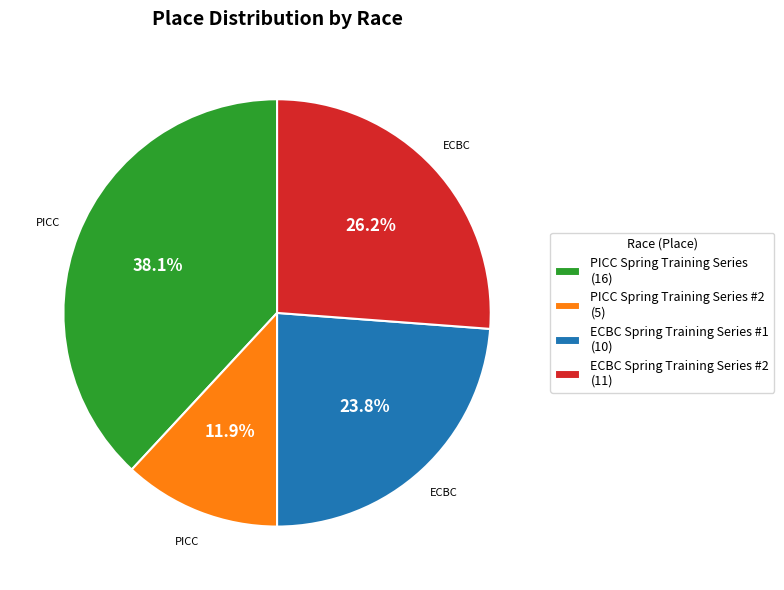

Count the number of slices in the pie.

4